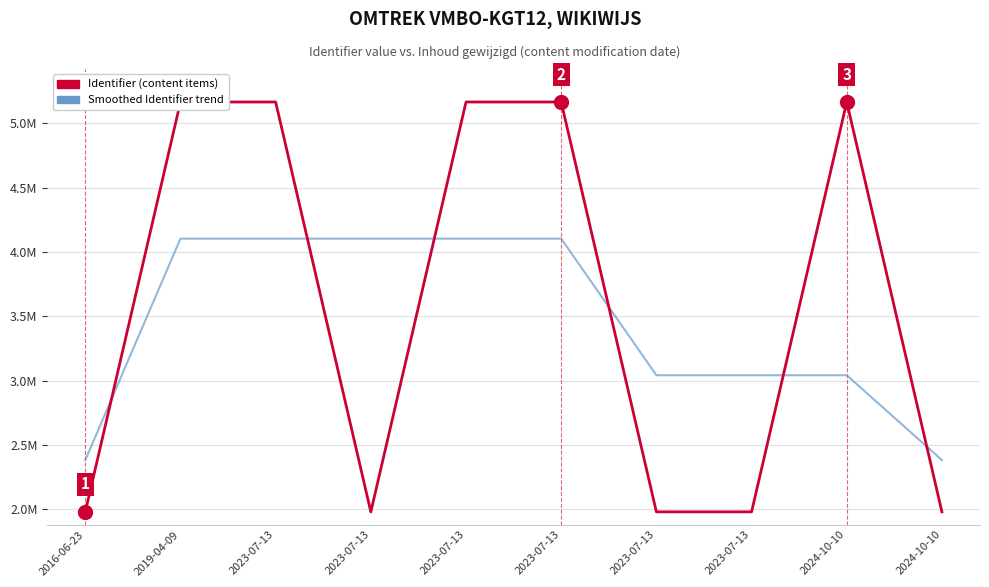

What is the smallest value displayed?

1979027.0